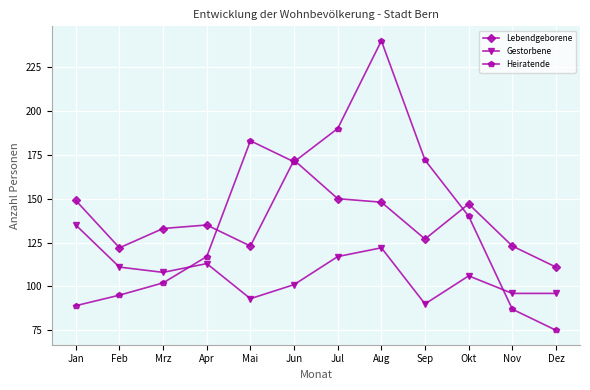

What is the sum of all Gestorbene values?

1288